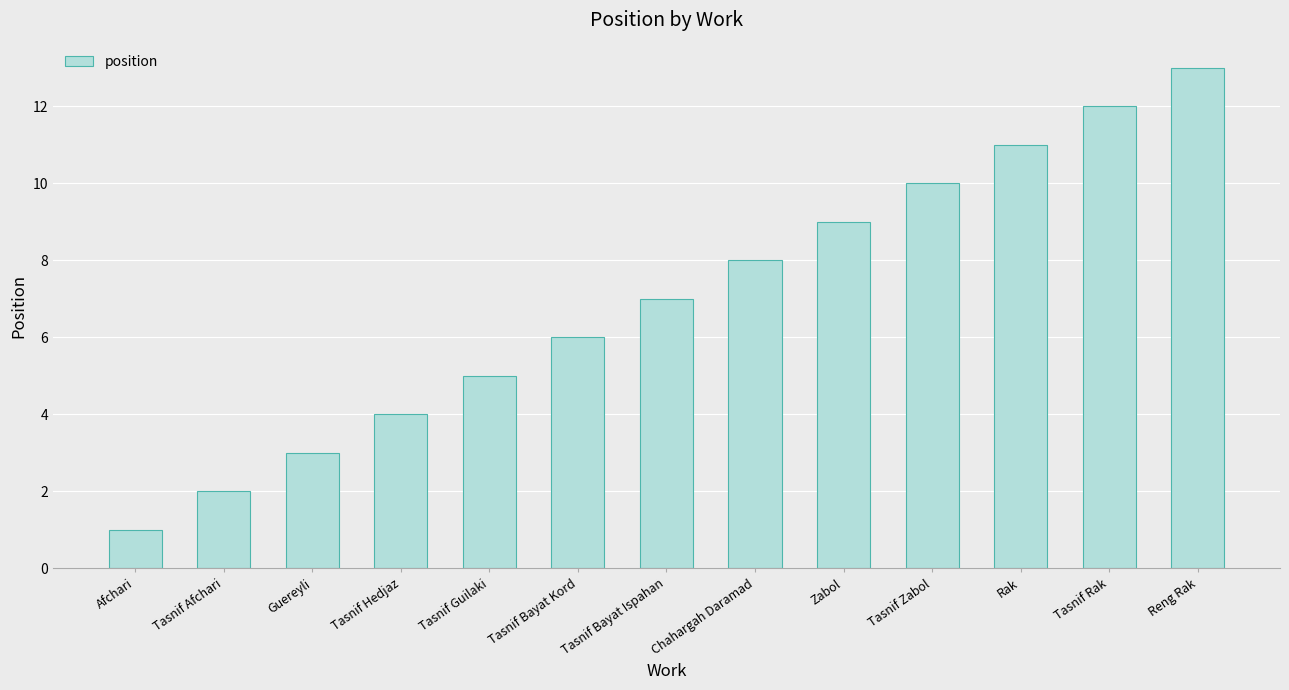

What is the sum of the values at Tasnif Bayat Ispahan and Tasnif Guilaki?

12